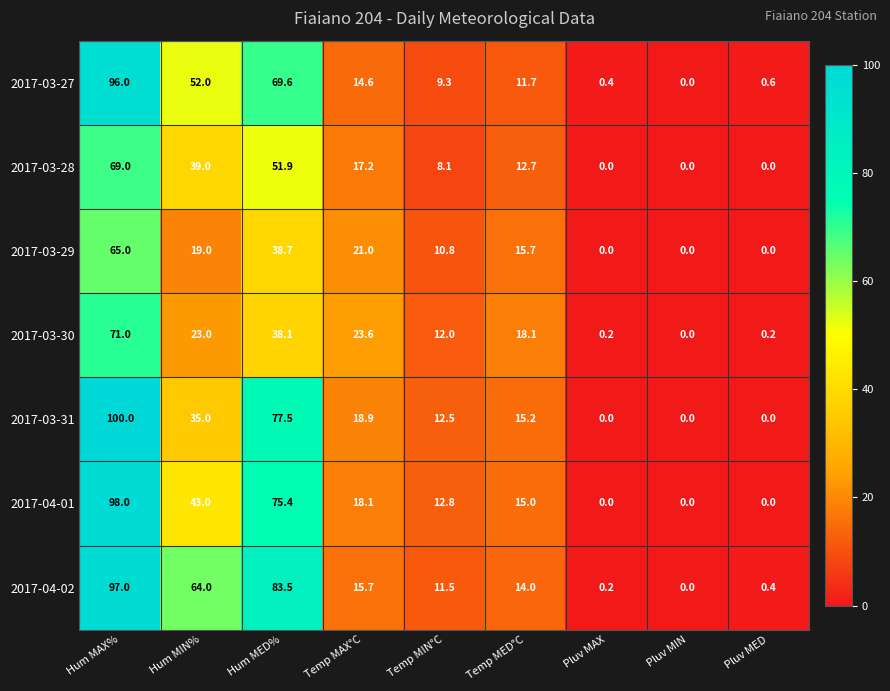

What is the average value of the 2017-04-02 series?

31.8